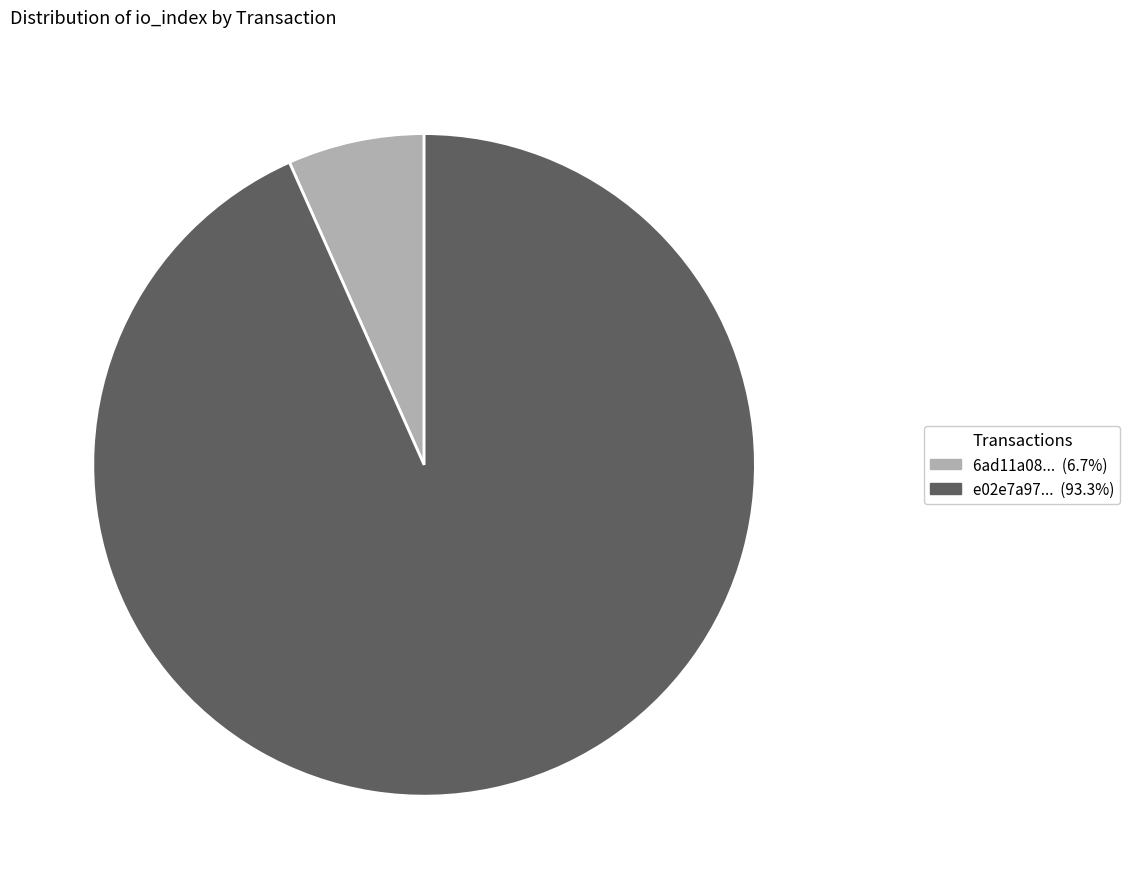

Is there any slice that represents more than half of the pie?

Yes